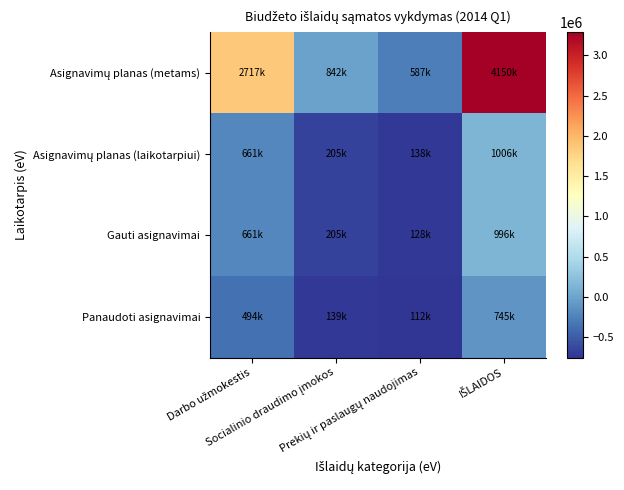

Count the number of data series in this chart.

4